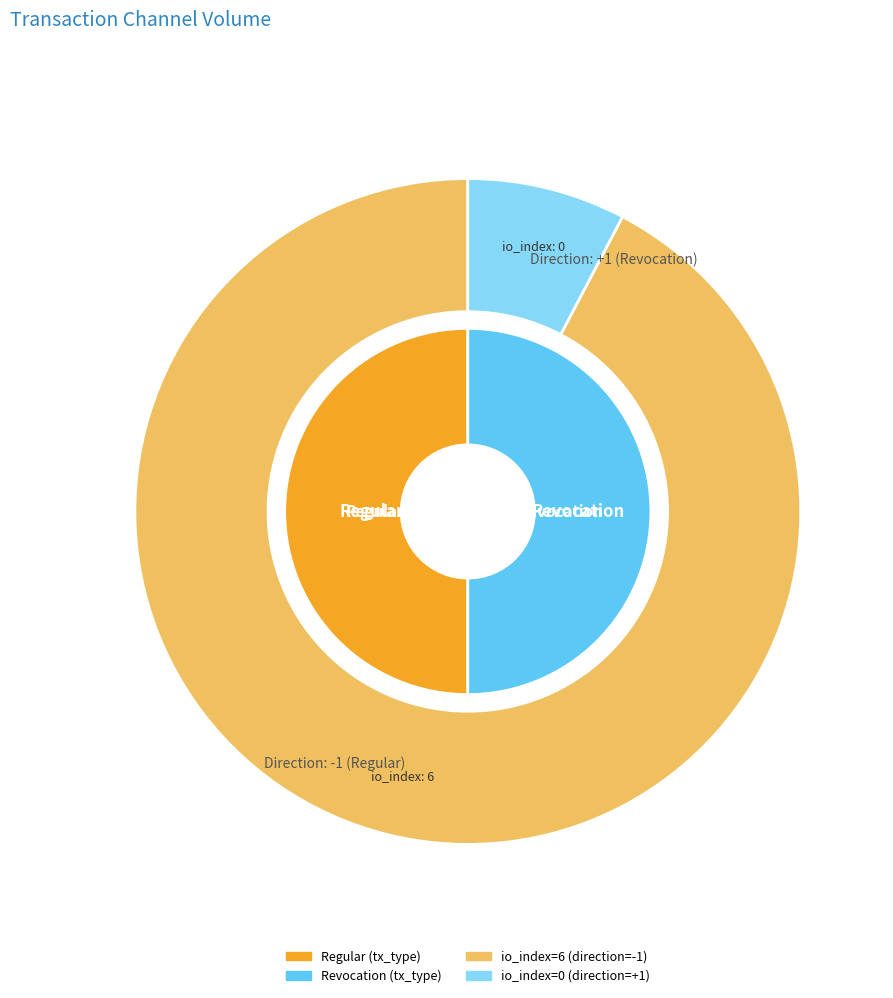

Between Regular and Revocation, which is larger?

Regular